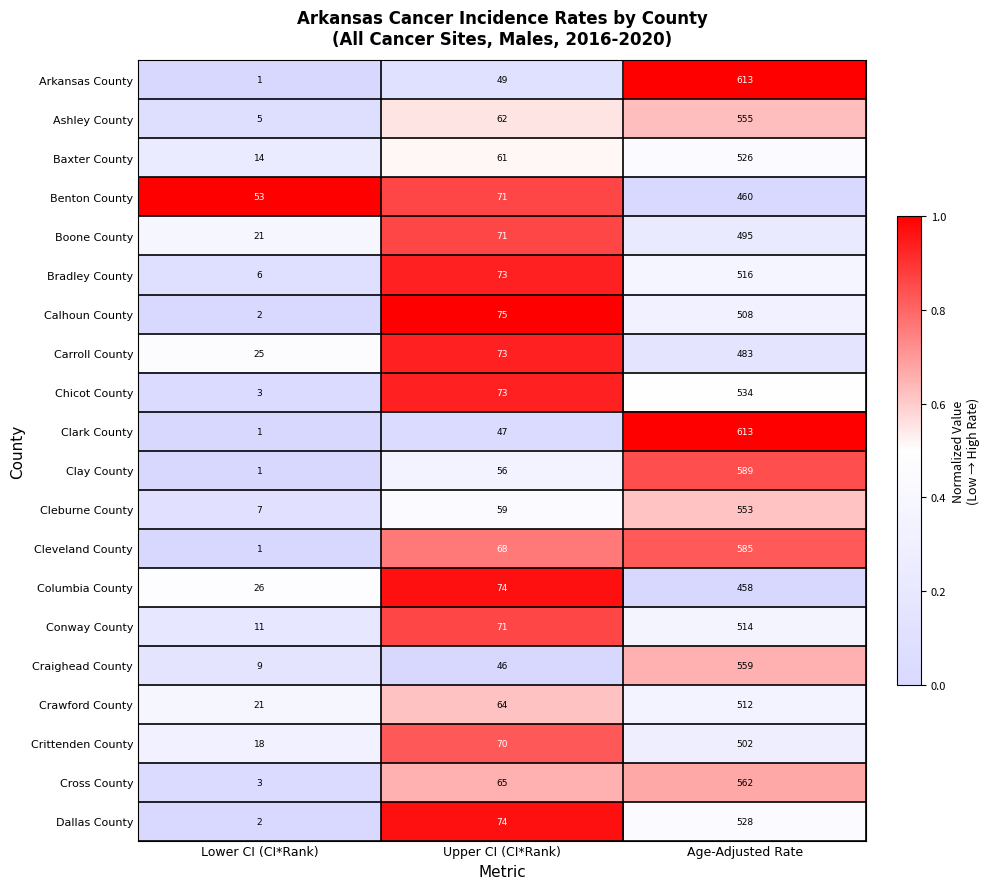

Is it true that Crittenden County equals 18 at Lower CI (CI*Rank)?

True